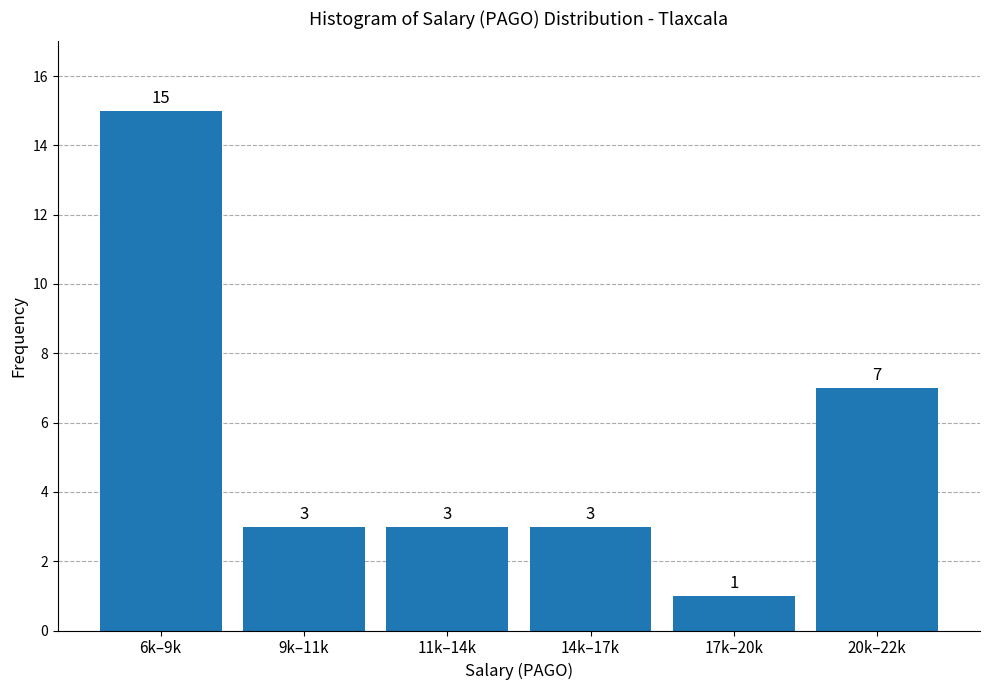

Reading left to right, extract all data points from this chart.

15	3	3	3	1	7